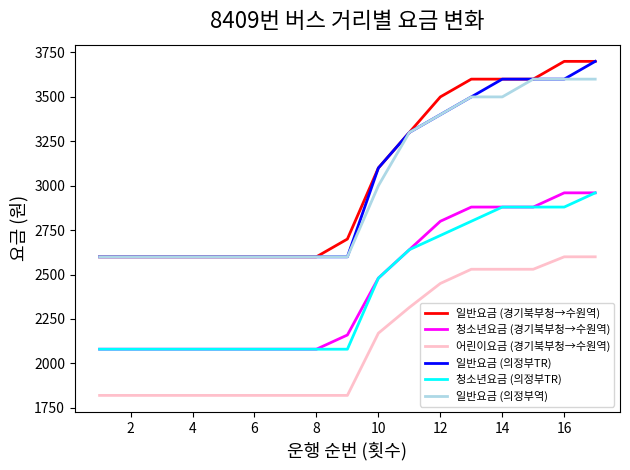

True or false: 일반요금 (의정부역) and 청소년요금 (의정부TR) intersect in this chart.

False